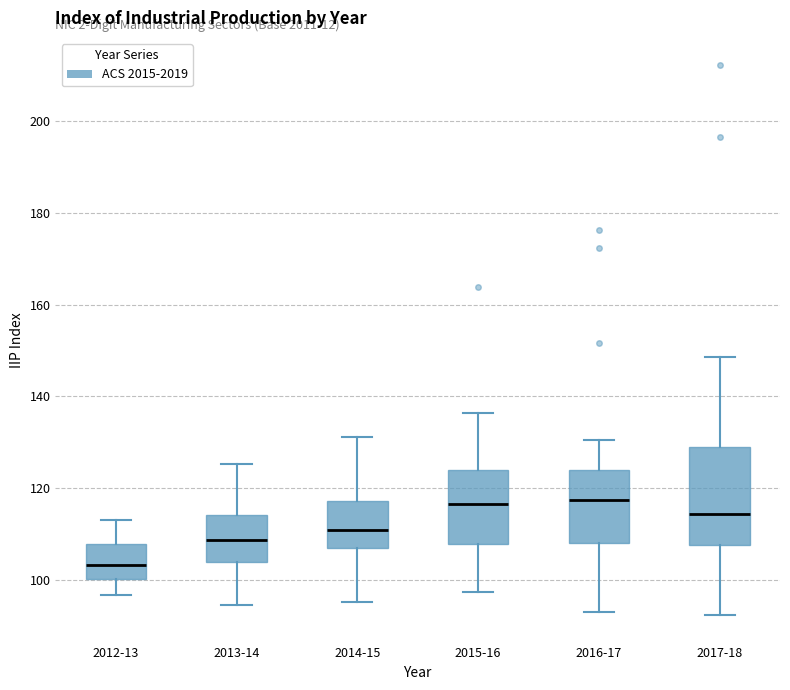

Reading left to right, read every box against the y-axis: the position of its median line, the range the box covers, and the ends of its whiskers. The values are not printed on the chart, so give them approximately, as read against the axis.

2012-13: median 104, box 100 to 108, whiskers 96 to 114
2013-14: median 108, box 104 to 114, whiskers 94 to 126
2014-15: median 110, box 108 to 118, whiskers 96 to 132
2015-16: median 116, box 108 to 124, whiskers 98 to 136
2016-17: median 118, box 108 to 124, whiskers 94 to 130
2017-18: median 114, box 108 to 128, whiskers 92 to 148